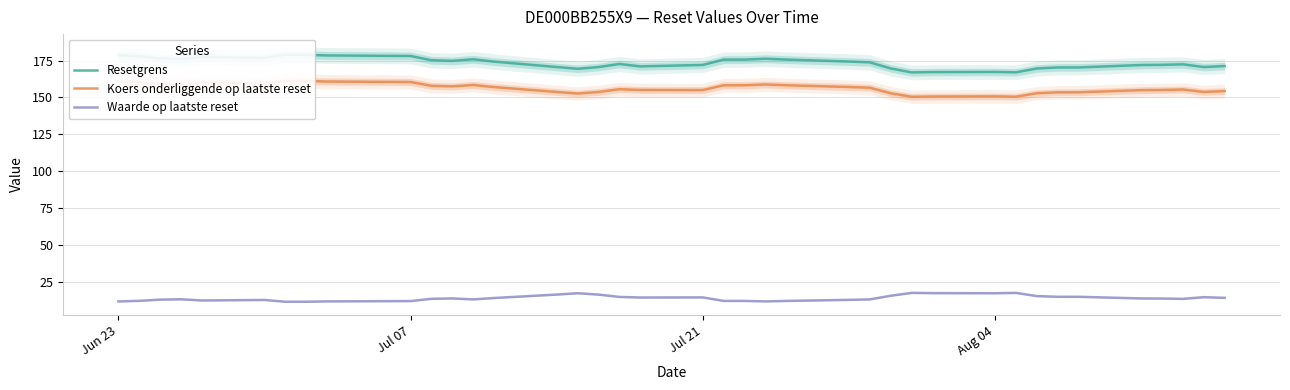

Is the value of Resetgrens at 38 greater than the value of Waarde op laatste reset at 7?

Yes